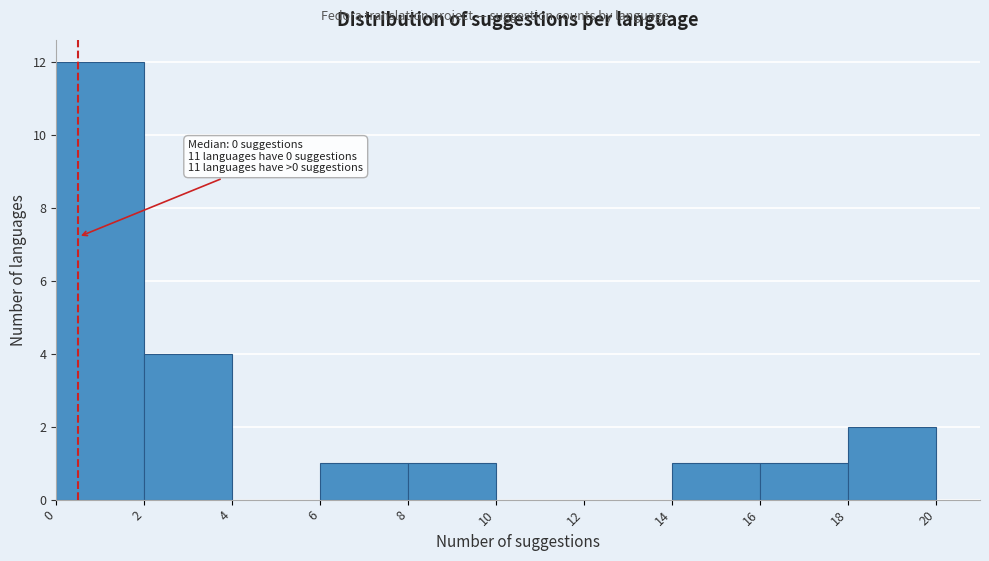

Which range on the x-axis has the tallest bar?

0 to 2